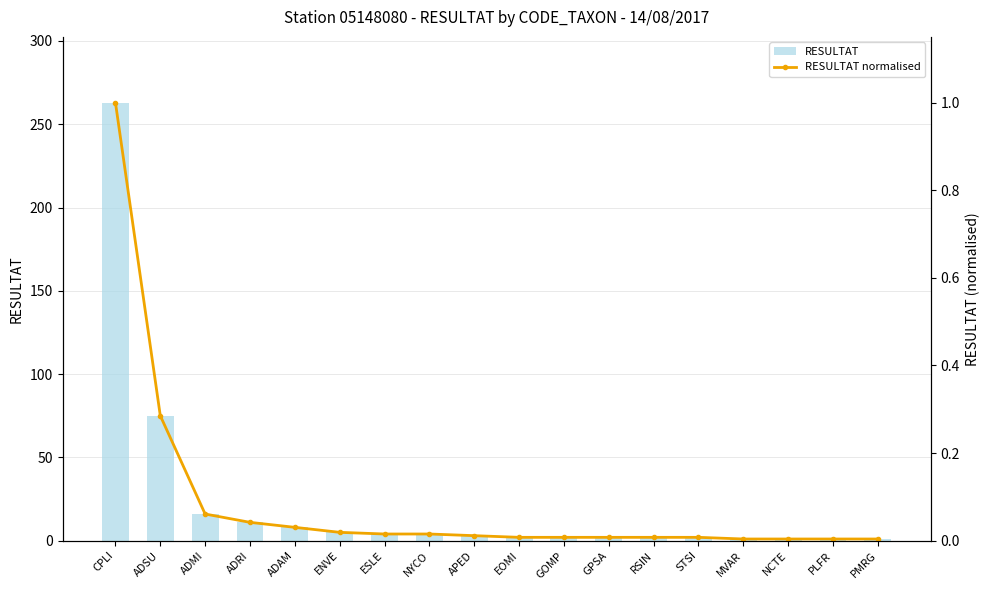

What is the difference between the highest and lowest values at ADMI?

15.9